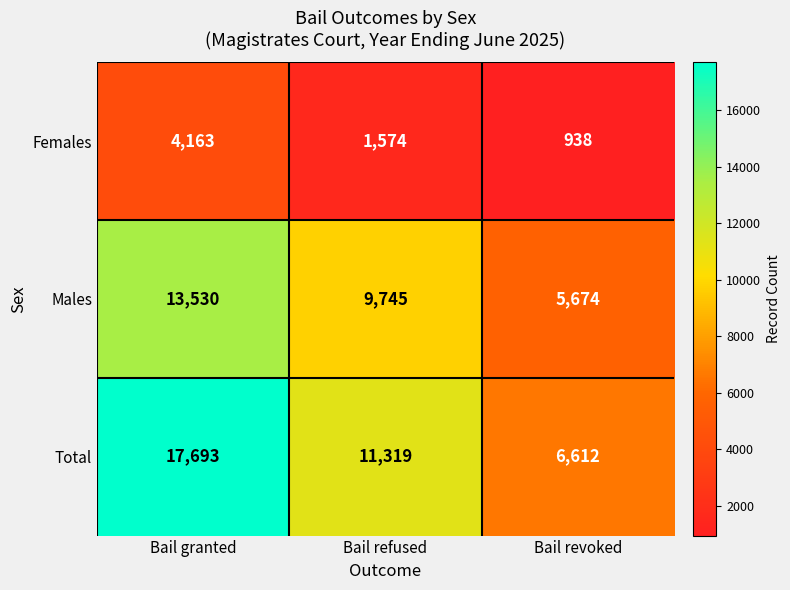

Reading left to right, what are all the values shown in this chart?

Females: Bail granted=4163	Bail refused=1574	Bail revoked=938
Males: Bail granted=13530	Bail refused=9745	Bail revoked=5674
Total: Bail granted=17693	Bail refused=11319	Bail revoked=6612